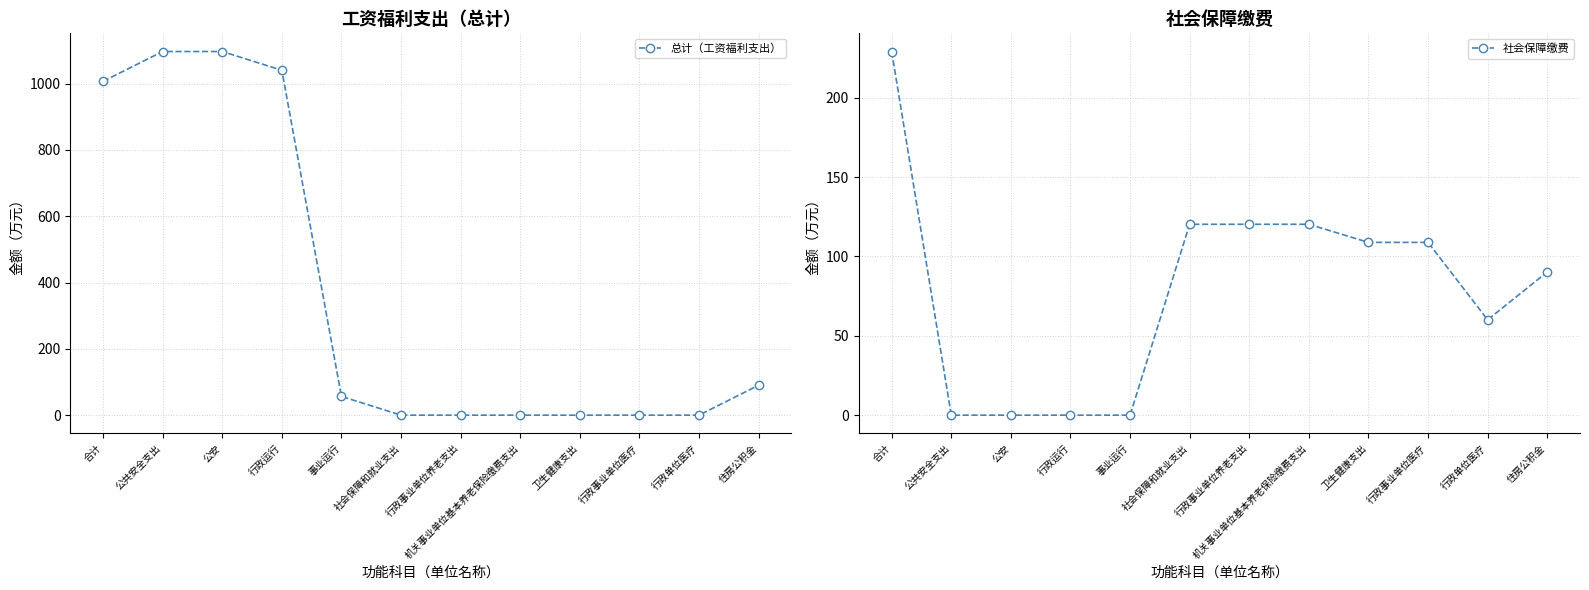

How many categories are shown in the chart?

12